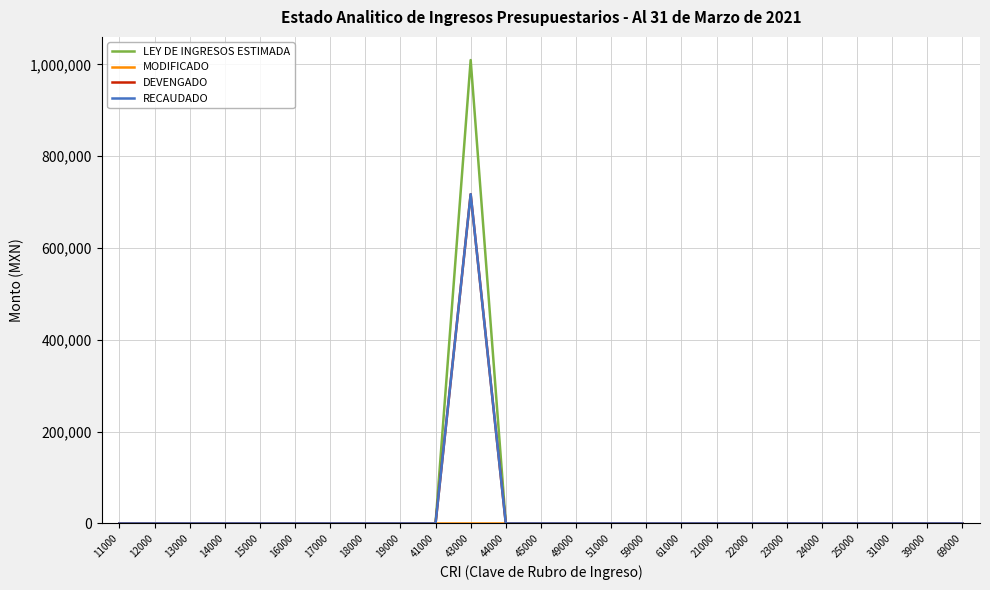

Reading left to right, what are all the values shown in this chart?

LEY DE INGRESOS ESTIMADA: 0.0	0.0	0.0	0.0	0.0	0.0	0.0	0.0	0.0	0.0	1009651.0	0.0	0.0	0.0	0.0	0.0	0.0	0.0	0.0	0.0	0.0	0.0	0.0	0.0	0.0
MODIFICADO: 0.0	0.0	0.0	0.0	0.0	0.0	0.0	0.0	0.0	0.0	0.0	0.0	0.0	0.0	0.0	0.0	0.0	0.0	0.0	0.0	0.0	0.0	0.0	0.0	0.0
DEVENGADO: 0.0	0.0	0.0	0.0	0.0	0.0	0.0	0.0	0.0	0.0	717416.7	0.0	0.0	0.0	0.0	0.0	0.0	0.0	0.0	0.0	0.0	0.0	0.0	0.0	0.0
RECAUDADO: 0.0	0.0	0.0	0.0	0.0	0.0	0.0	0.0	0.0	0.0	717416.7	0.0	0.0	0.0	0.0	0.0	0.0	0.0	0.0	0.0	0.0	0.0	0.0	0.0	0.0